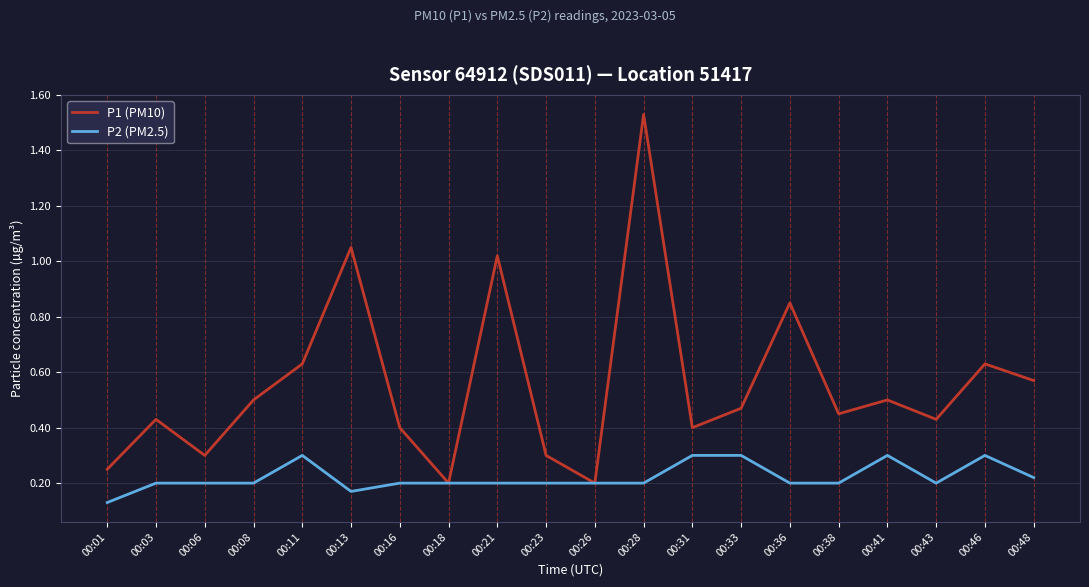

At which label is P2 (PM2.5) closest to 0?

00:01